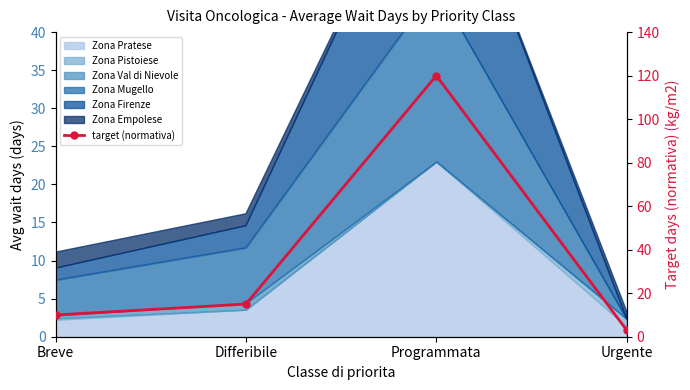

How many data points are less than 15?

2